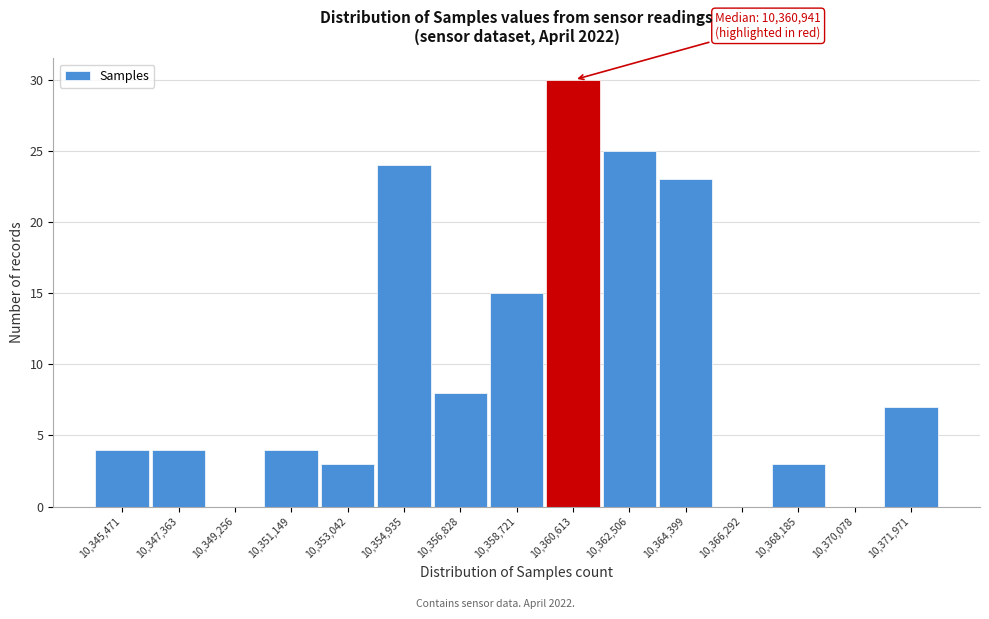

Reading left to right, extract all data points from this chart.

10,345,471=4	10,347,363=4	10,349,256=0	10,351,149=4	10,353,042=3	10,354,935=24	10,356,828=8	10,358,721=15	10,360,613=30	10,362,506=25	10,364,399=23	10,366,292=0	10,368,185=3	10,370,078=0	10,371,971=7